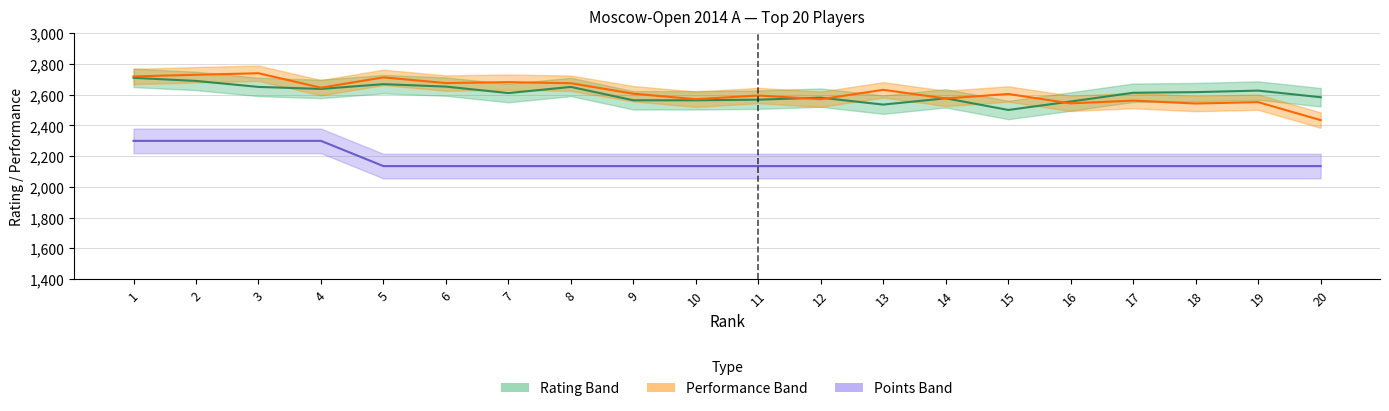

At which category is the sum across all series the highest?

1